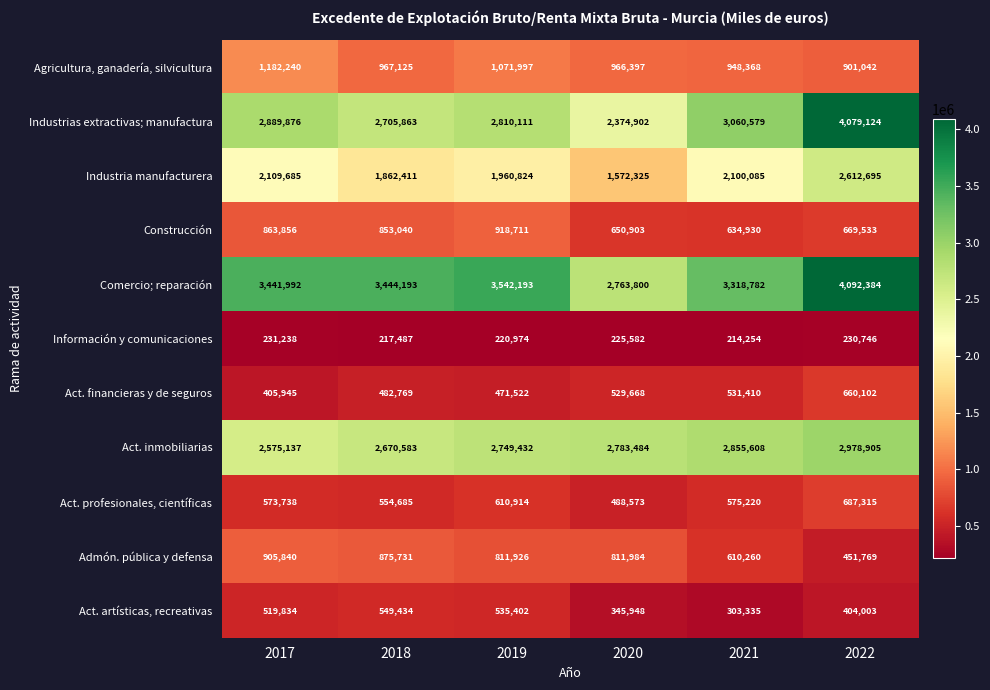

What is the total value across all series at 2022?

17767618